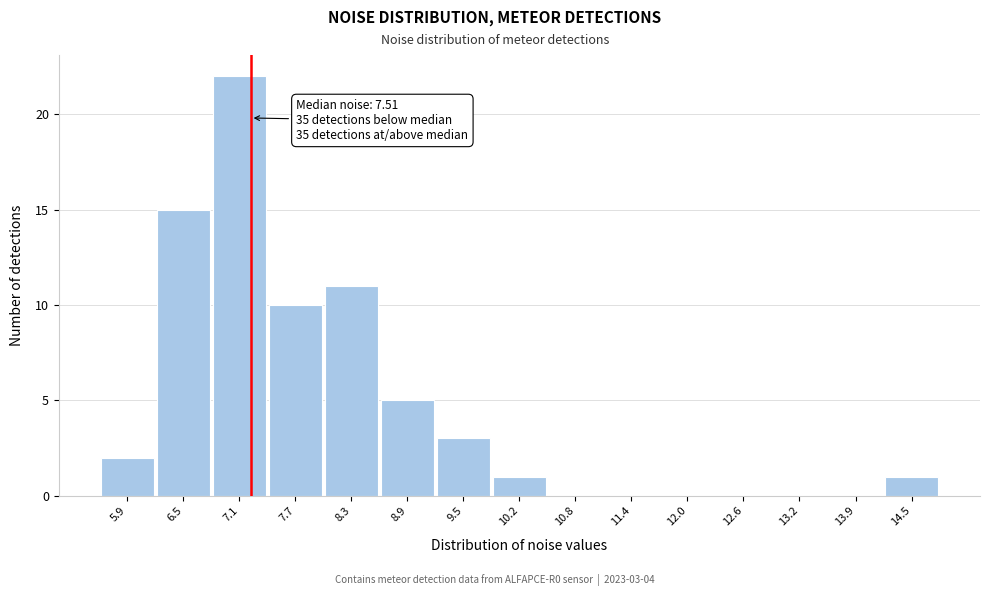

Reading left to right, extract all data points from this chart.

5.9=2	6.5=15	7.1=22	7.7=10	8.3=11	8.9=5	9.5=3	10.2=1	10.8=0	11.4=0	12.0=0	12.6=0	13.2=0	13.9=0	14.5=1